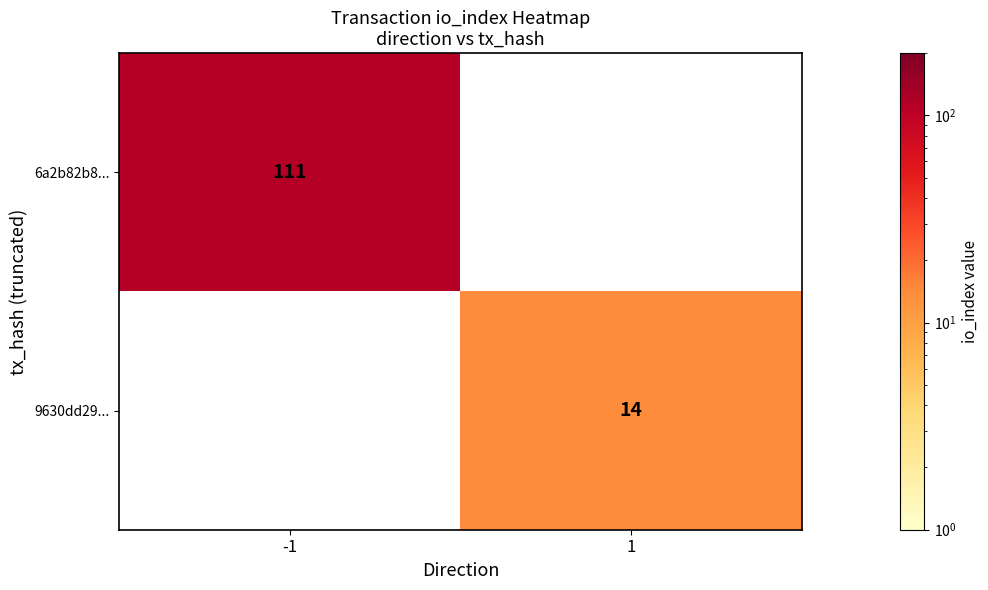

Is the value of 6a2b82b8... at -1 greater than the value of 9630dd29... at 1?

Yes